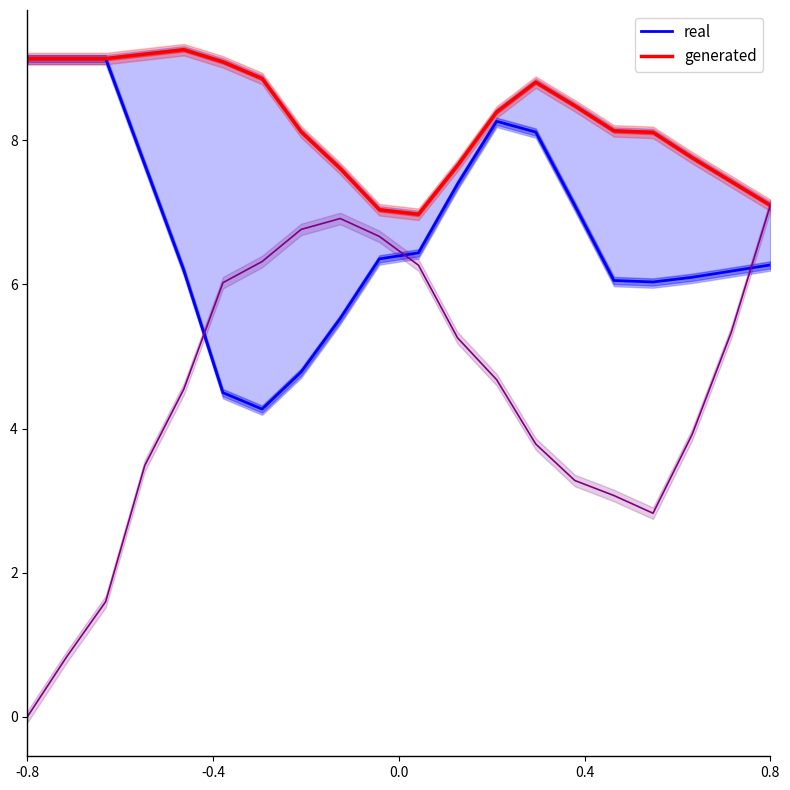

The value of real at 14 is 7.1. True or false?

True